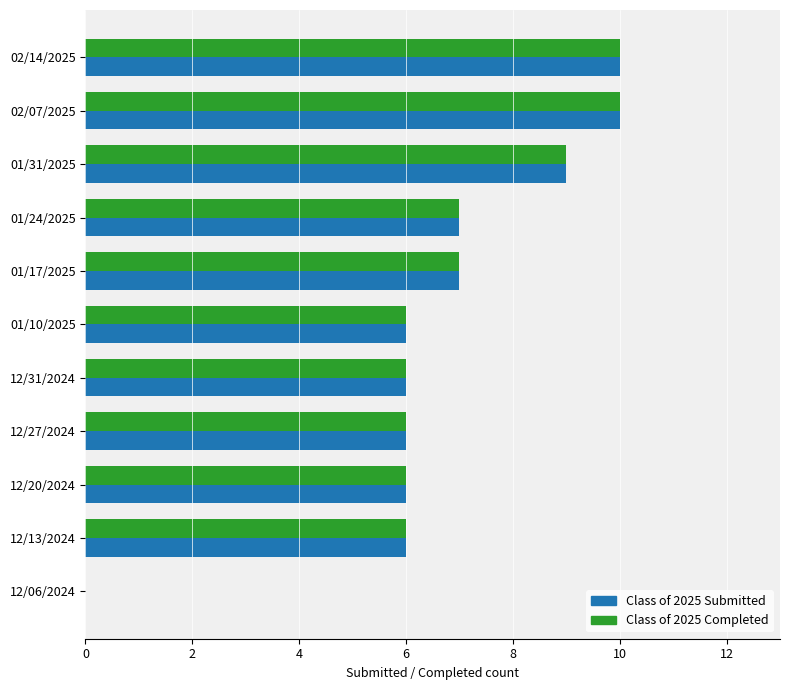

What is the sum of all Class of 2025 Submitted values?

73